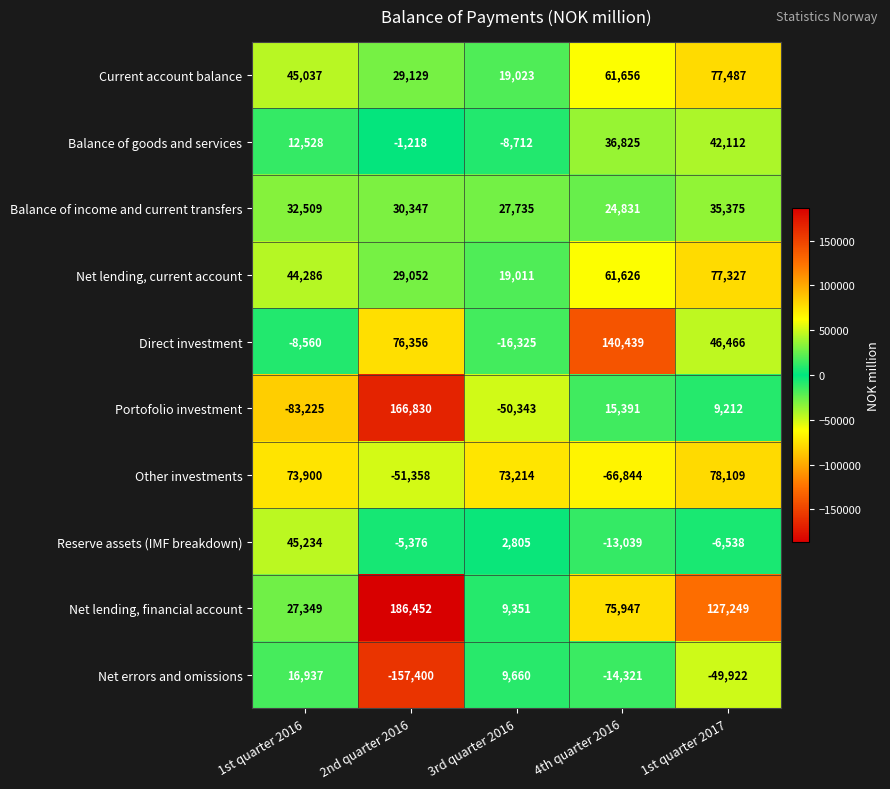

Between 1st quarter 2016 and 1st quarter 2017, which series saw the biggest shift?

Net lending, financial account